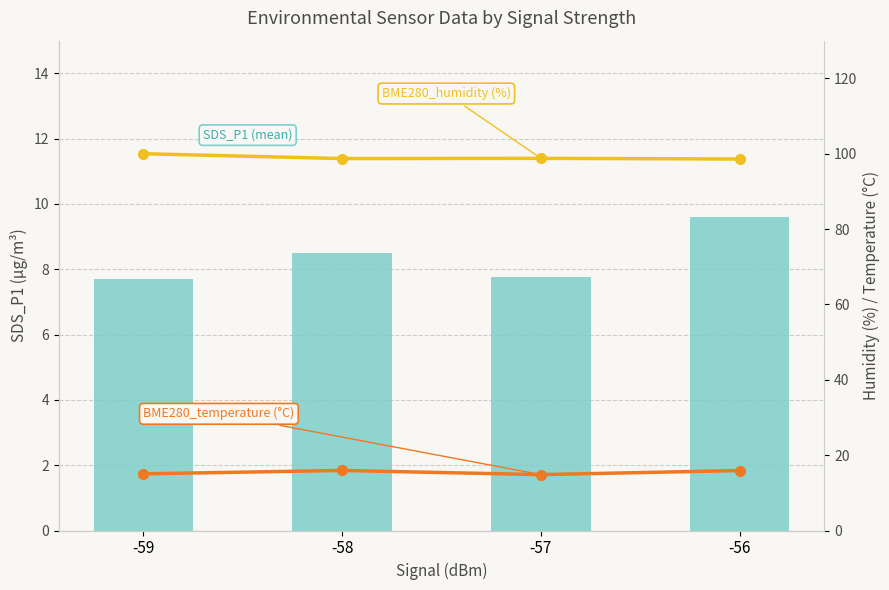

At how many categories does at least one series exceed 81?

4